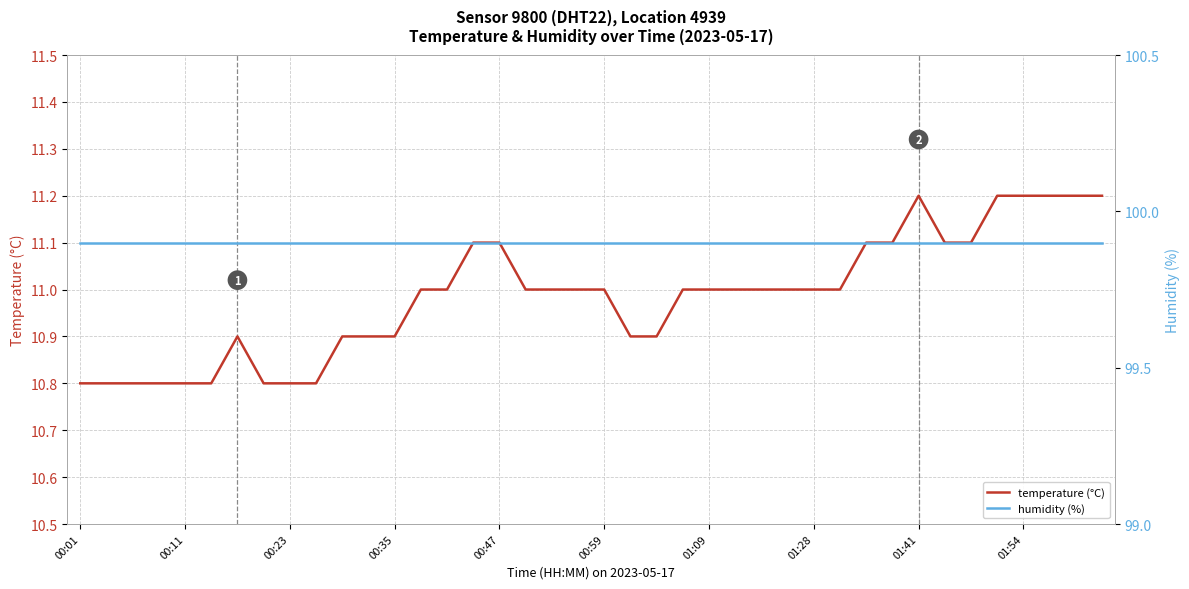

How many lines are shown in the chart?

2